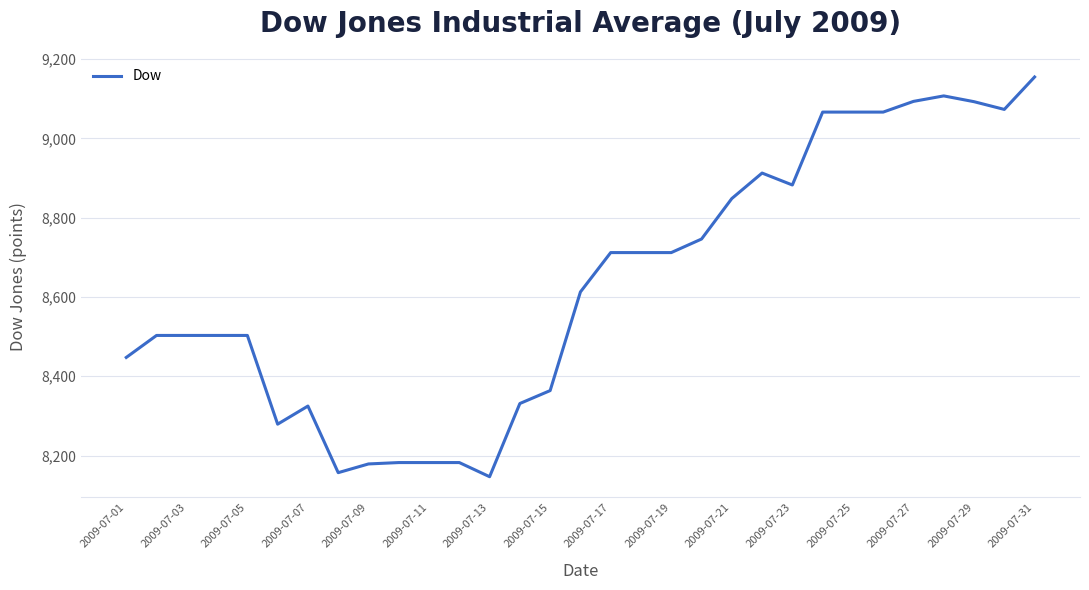

What is the maximum value shown in the chart?

9154.6